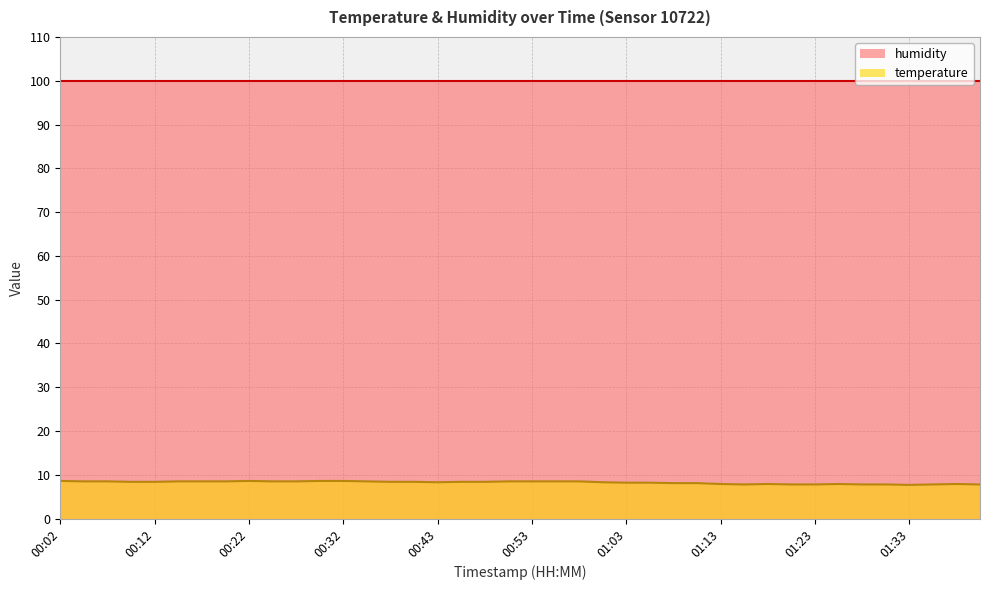

What is the difference between the values at 00:53 and 01:38?

0.6